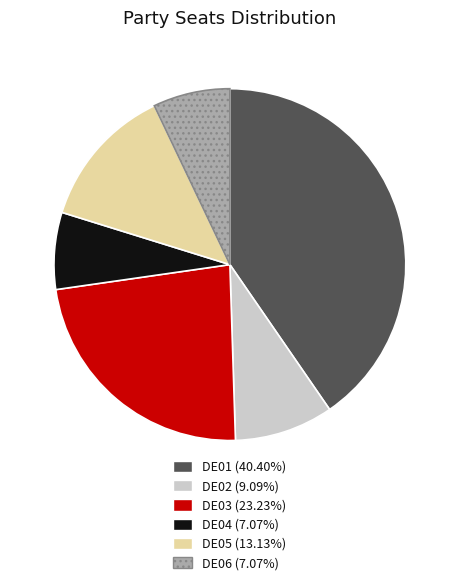

How many slices are in this pie chart?

6